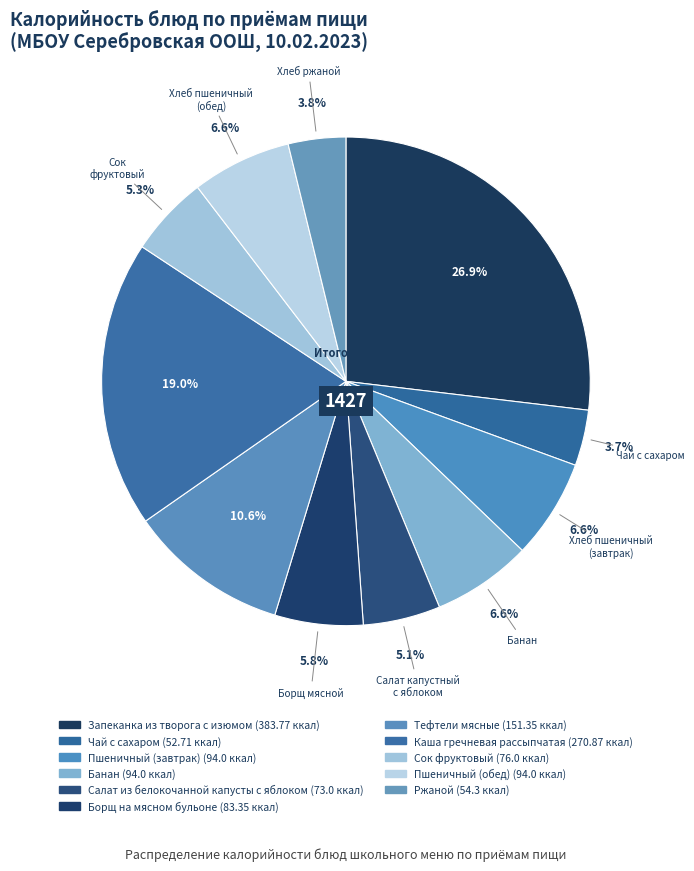

Approximately how many times larger is the value at Банан compared to Сок фруктовый?

1.2